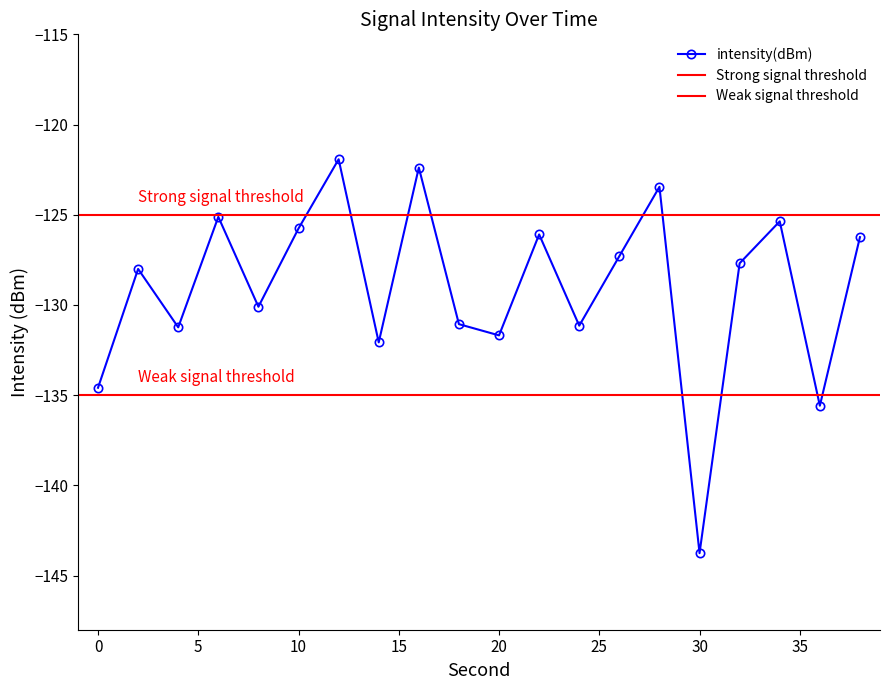

At which category does the chart reach its minimum across all series?

30